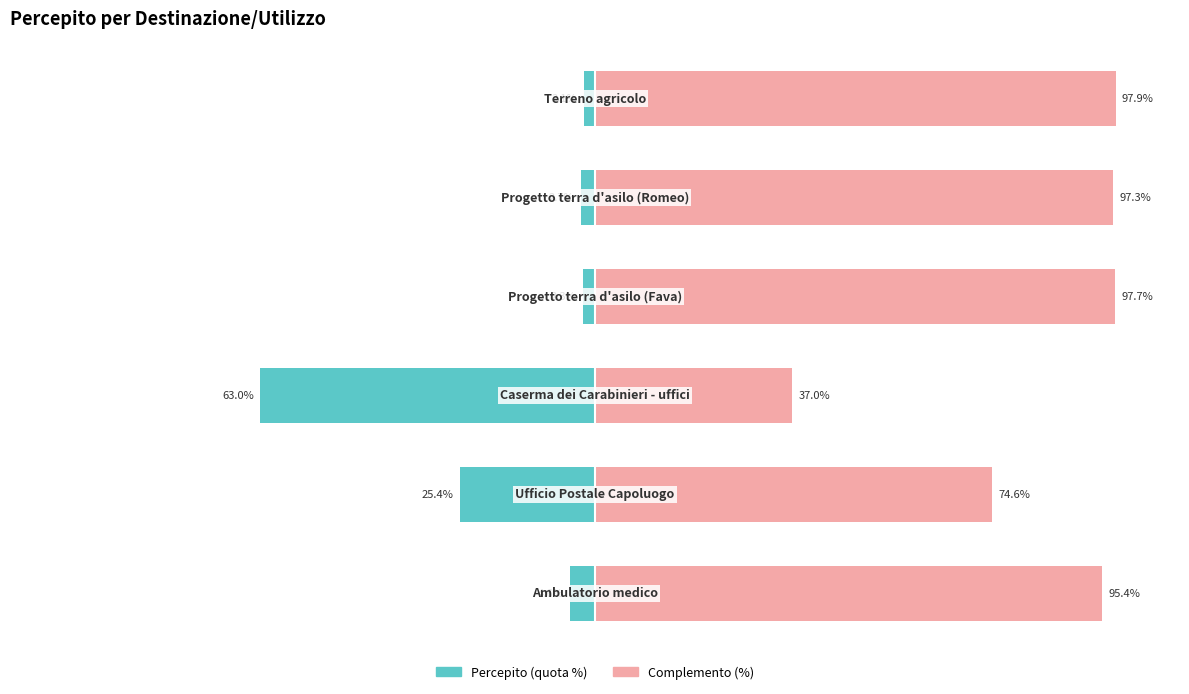

The Percepito (€) series shows -2.3 at 3. True or false?

True